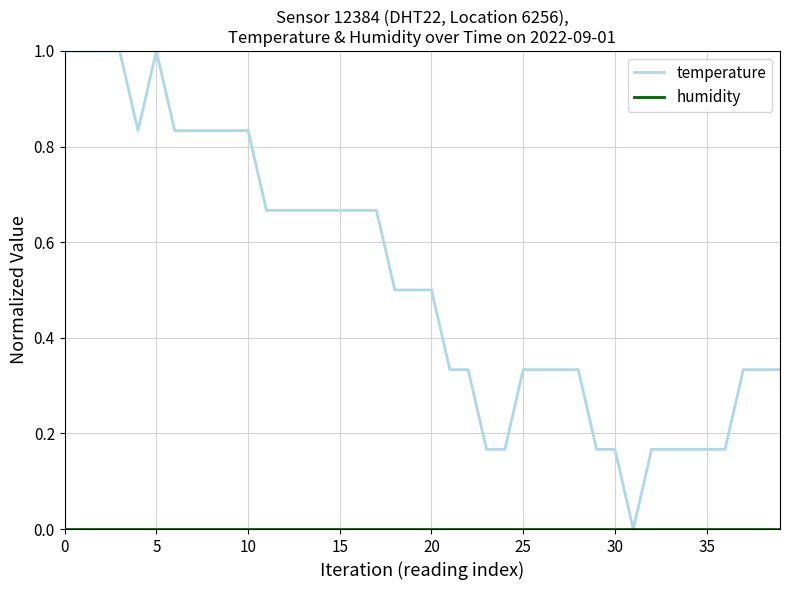

Which series has the largest total across all categories?

temperature